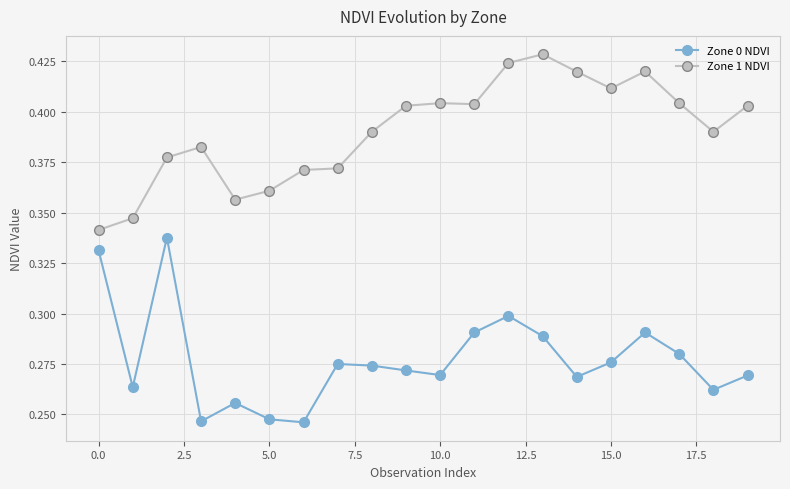

Count the Zone 1 NDVI values in the range 0 to 1.

20